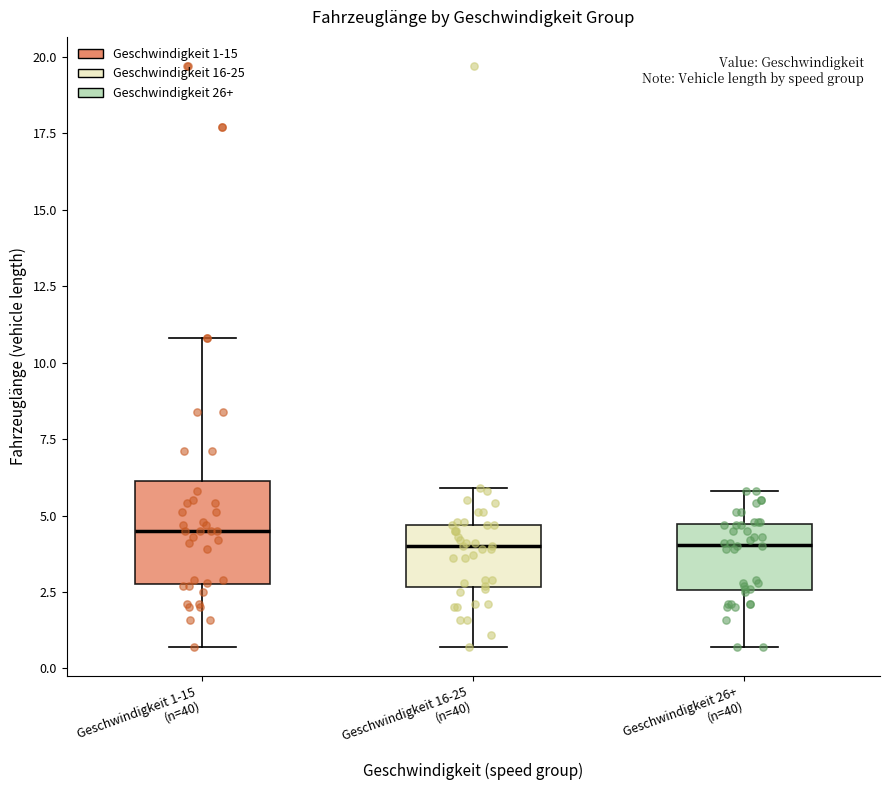

Which box is the tallest, from its lower edge to its upper edge?

Geschwindigkeit 1-15 (n=40)